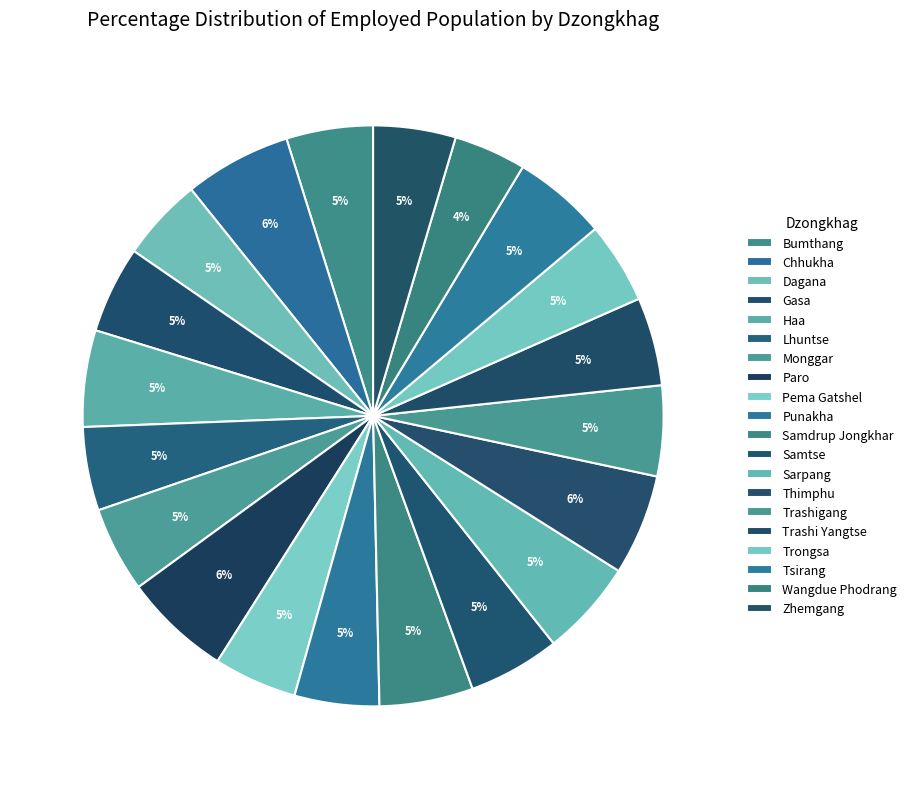

How many slices are in this pie chart?

20